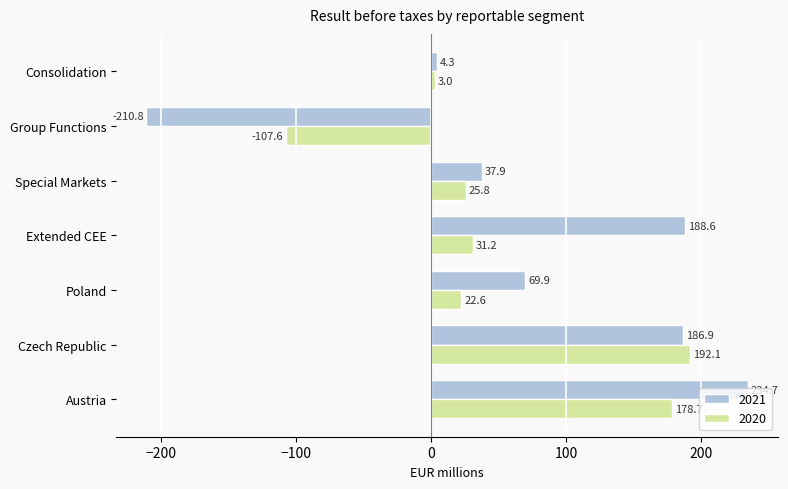

What is the average value of the 2020 series?

49.4